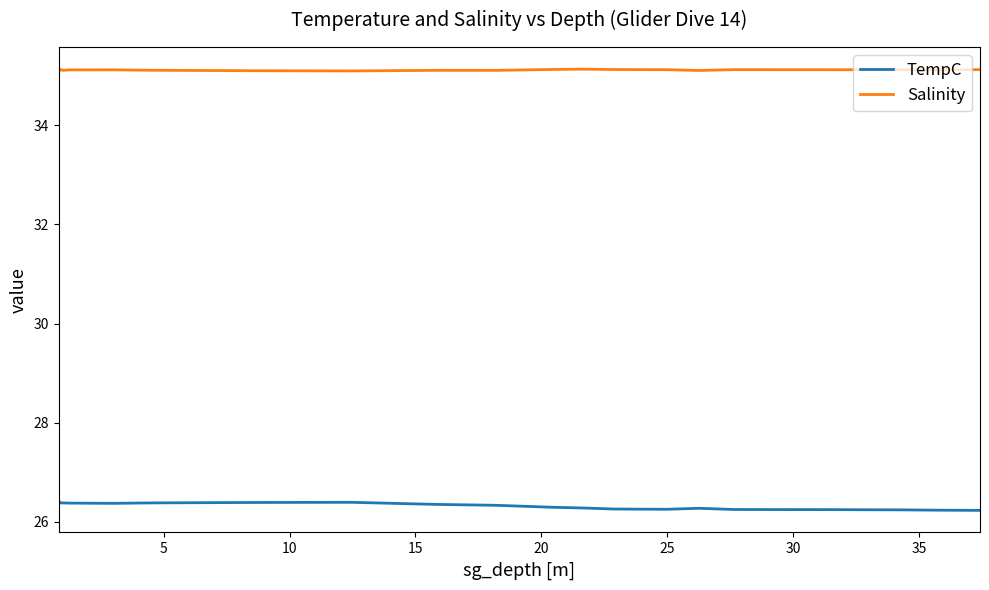

What is the average value of the TempC series?

26.3